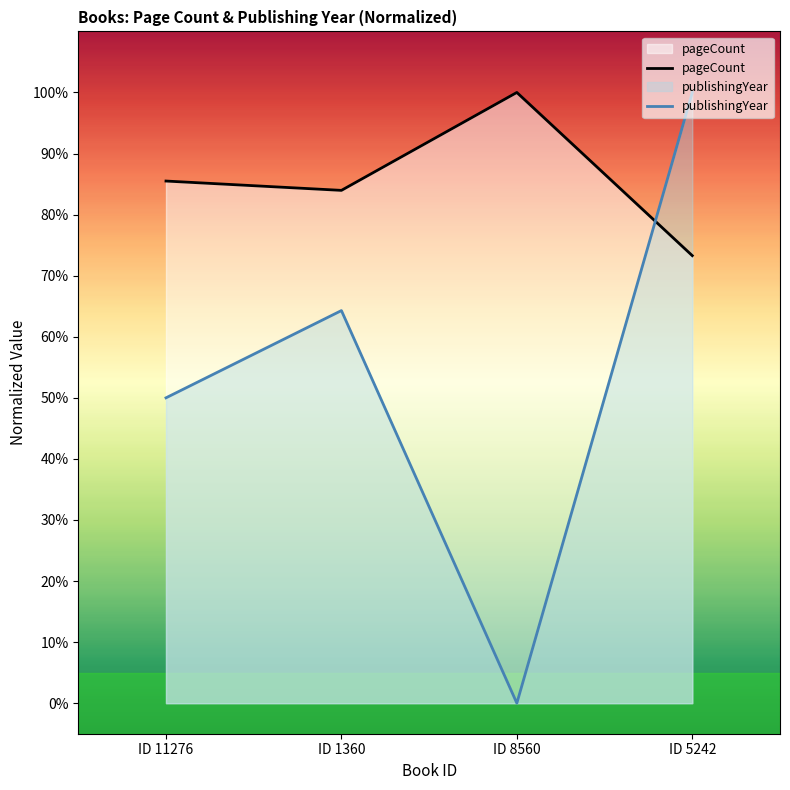

What is the difference between the publishingYear values at ID 8560 and ID 1360?

64.3